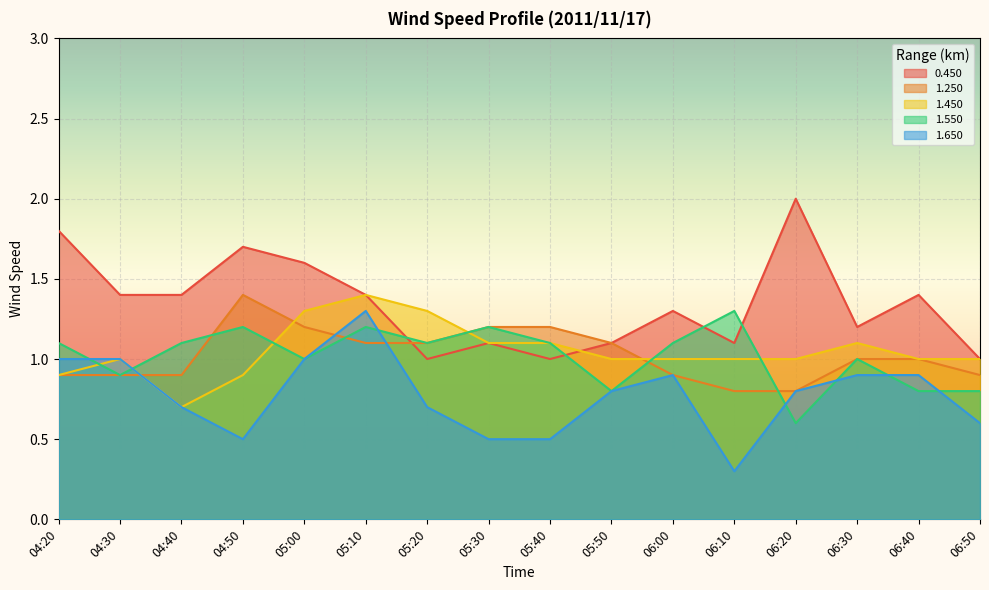

At which category does the chart reach its peak across all series?

06:20